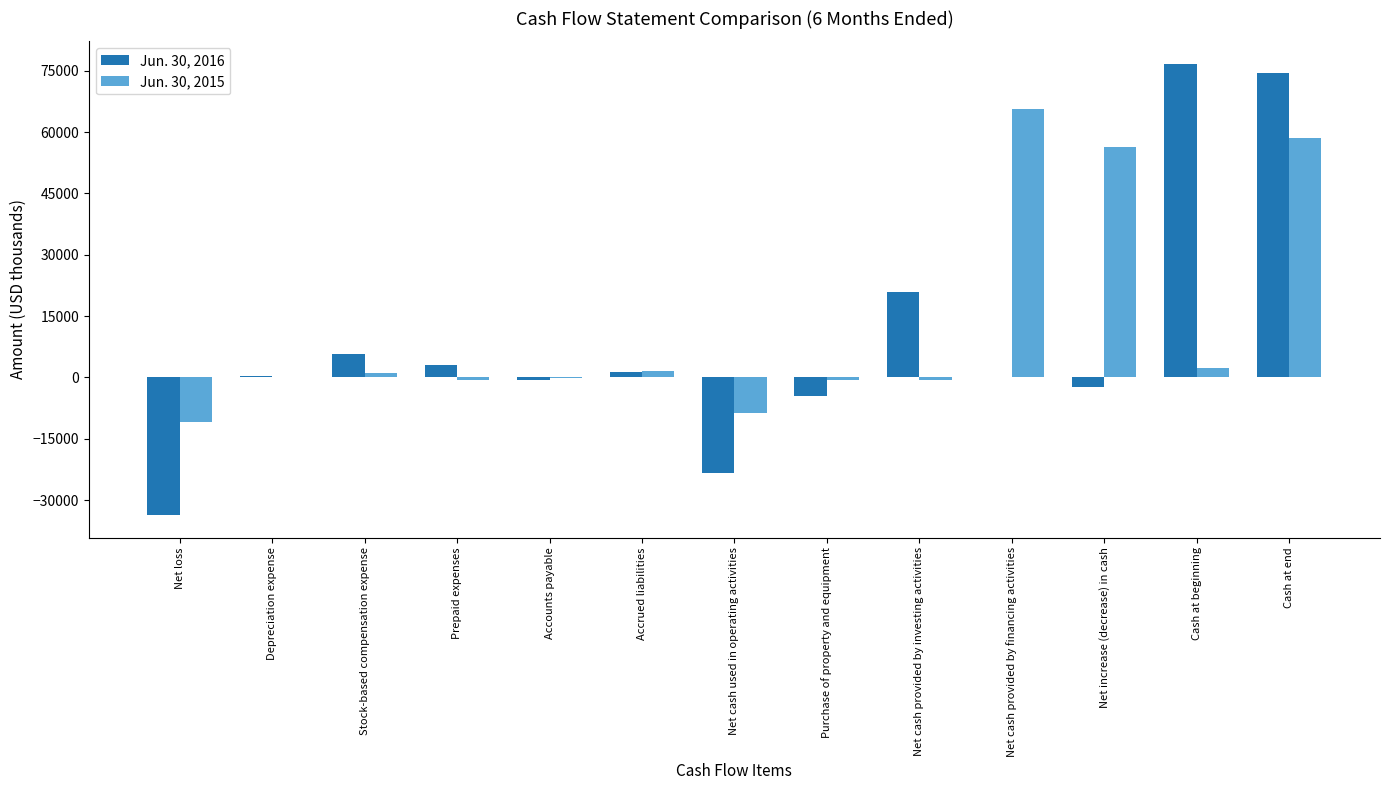

How many categories are shown in the chart?

13